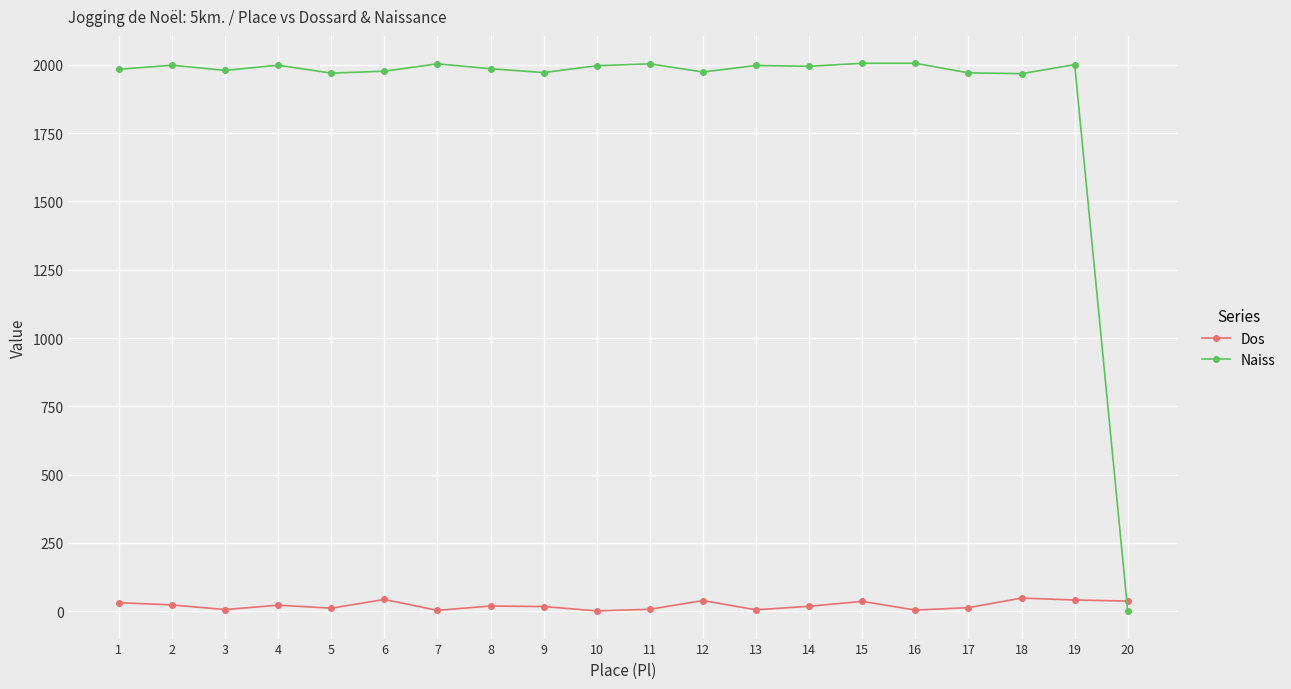

Is the value of Dos at 15 greater than the value of Naiss at 7?

No